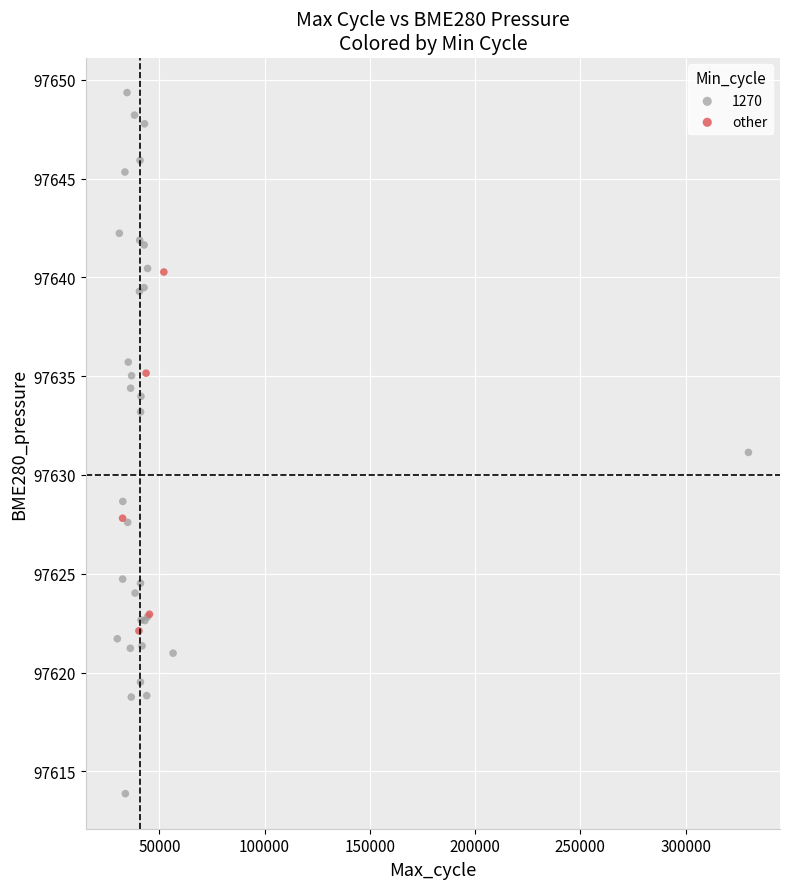

Which series has the largest Y range (max minus min)?

1270